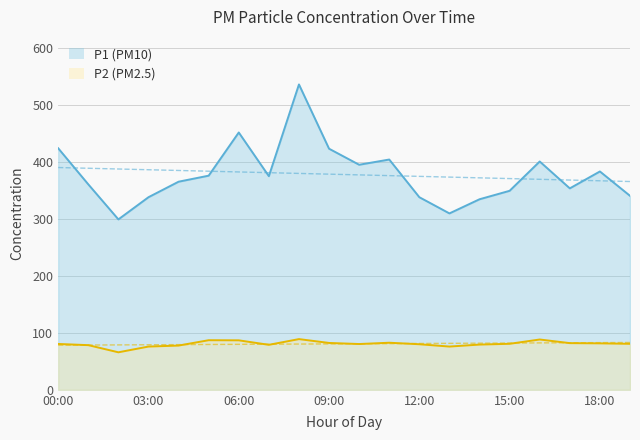

True or false: P1 and P2 cross at least once.

False